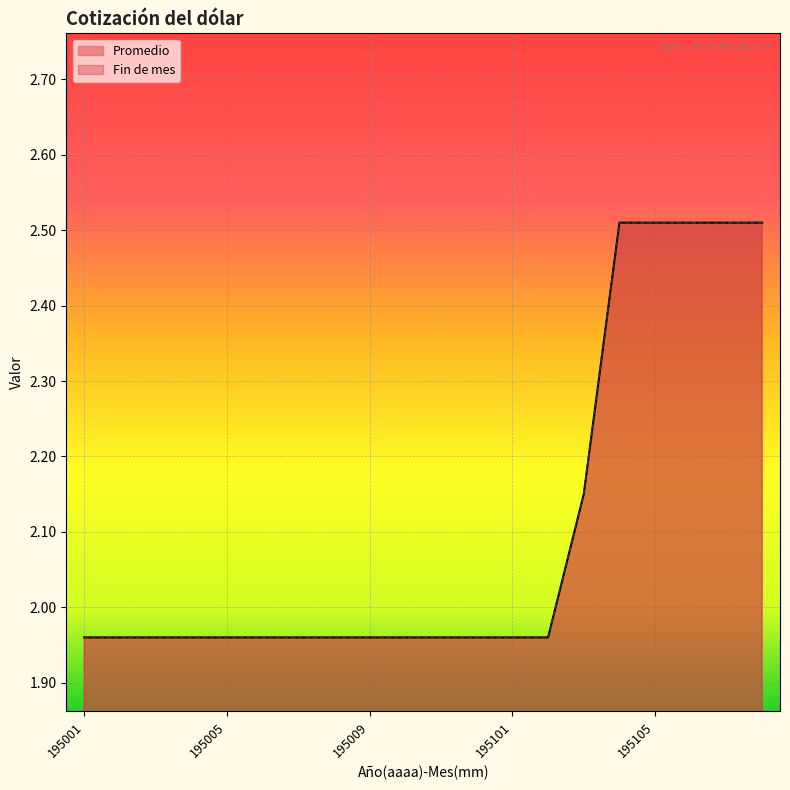

True or false: Promedio and Fin de mes cross at least once.

False